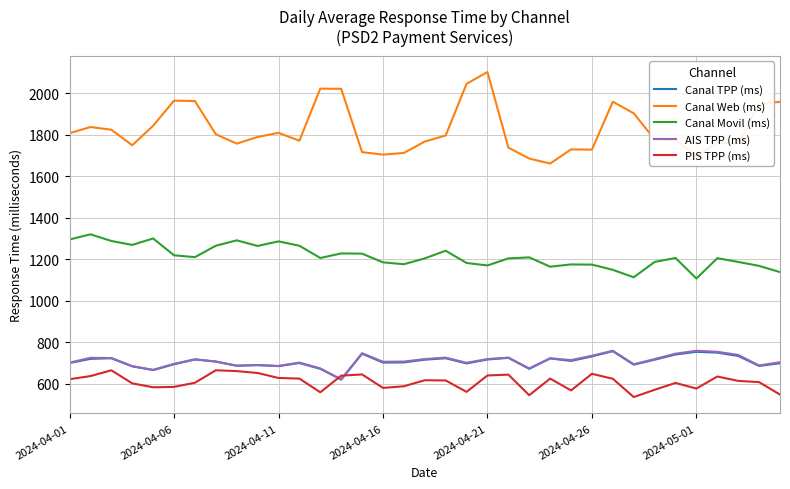

True or false: Canal Web (ms) and Canal Movil (ms) cross at least once.

False